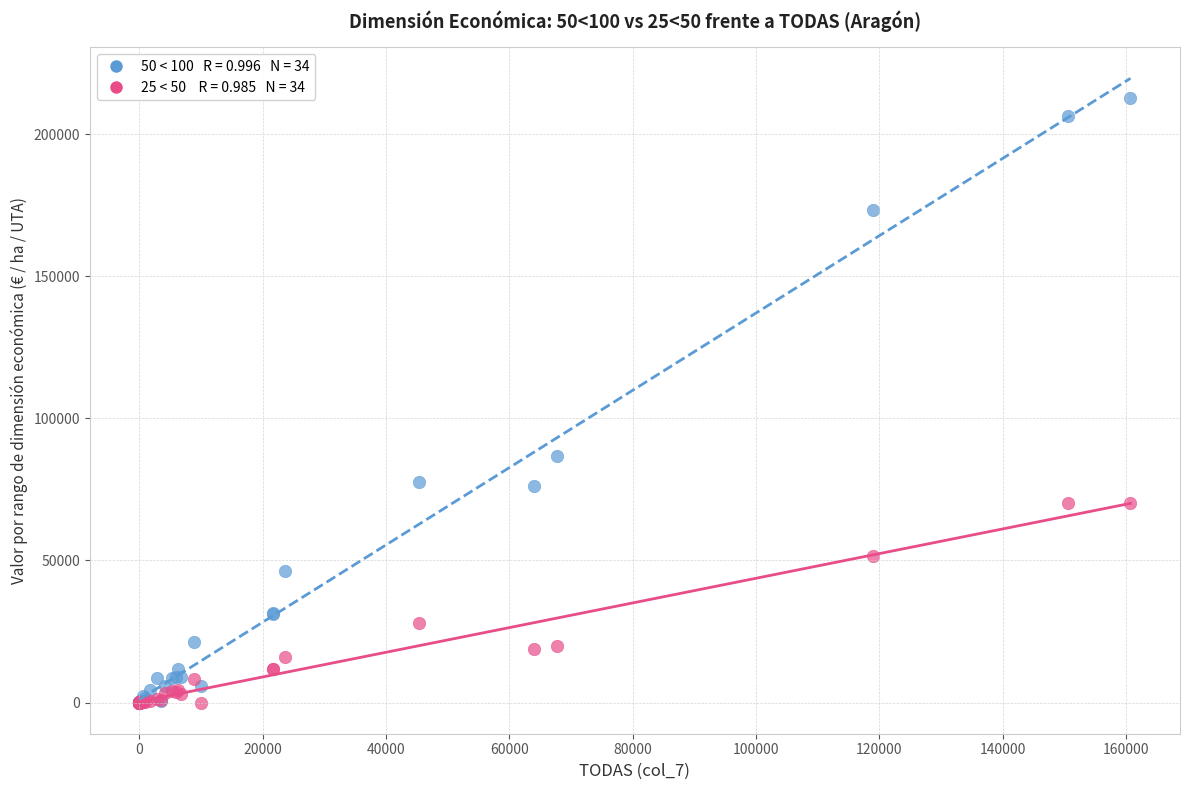

Across all series, what Y value is closest to 106395?

86789.0